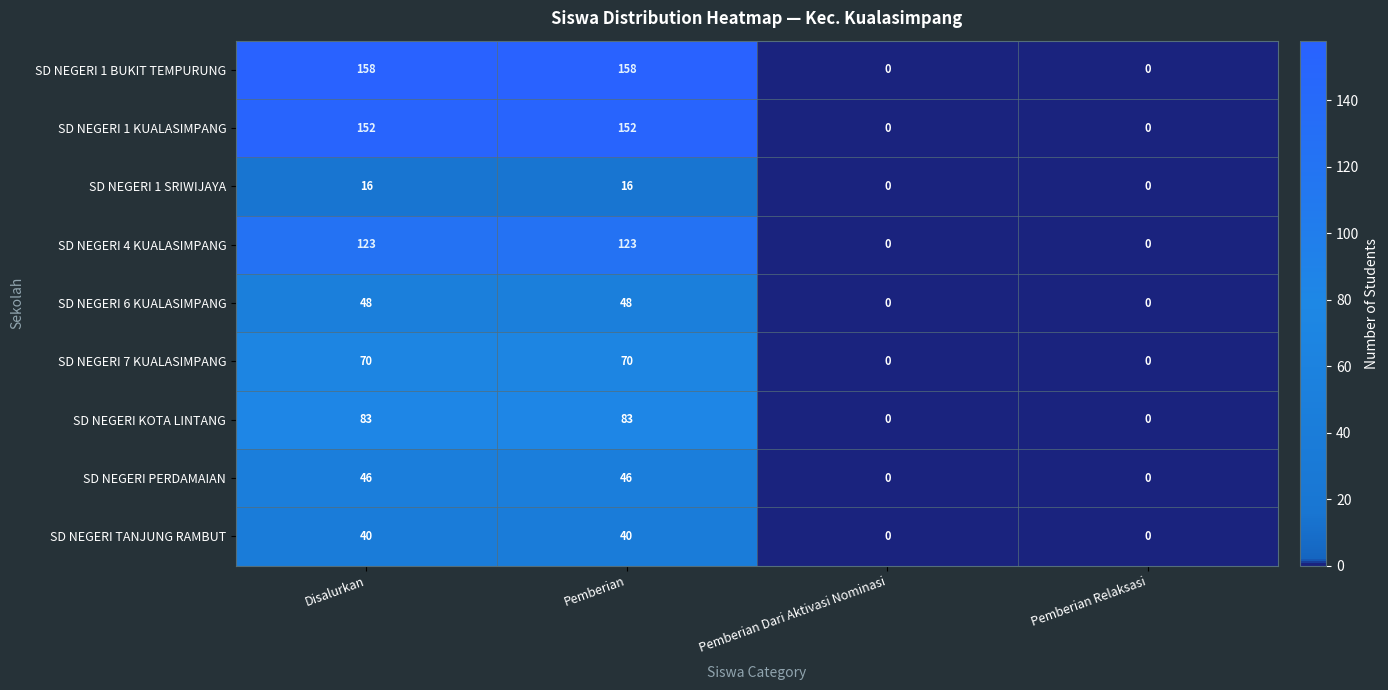

Which series has the widest spread of values?

SD NEGERI 1 BUKIT TEMPURUNG